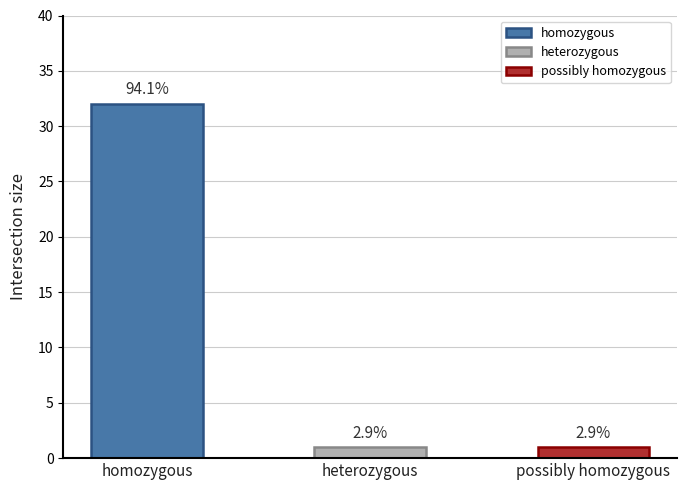

Rank the categories by value from lowest to highest.

heterozygous, possibly homozygous, homozygous